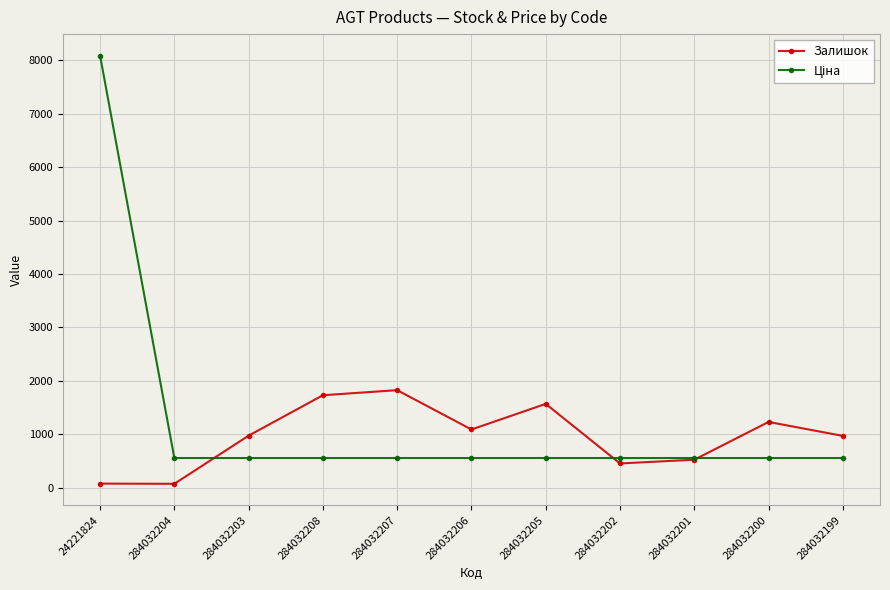

In Залишок, how many points are higher than both neighbors (excluding endpoints)?

3